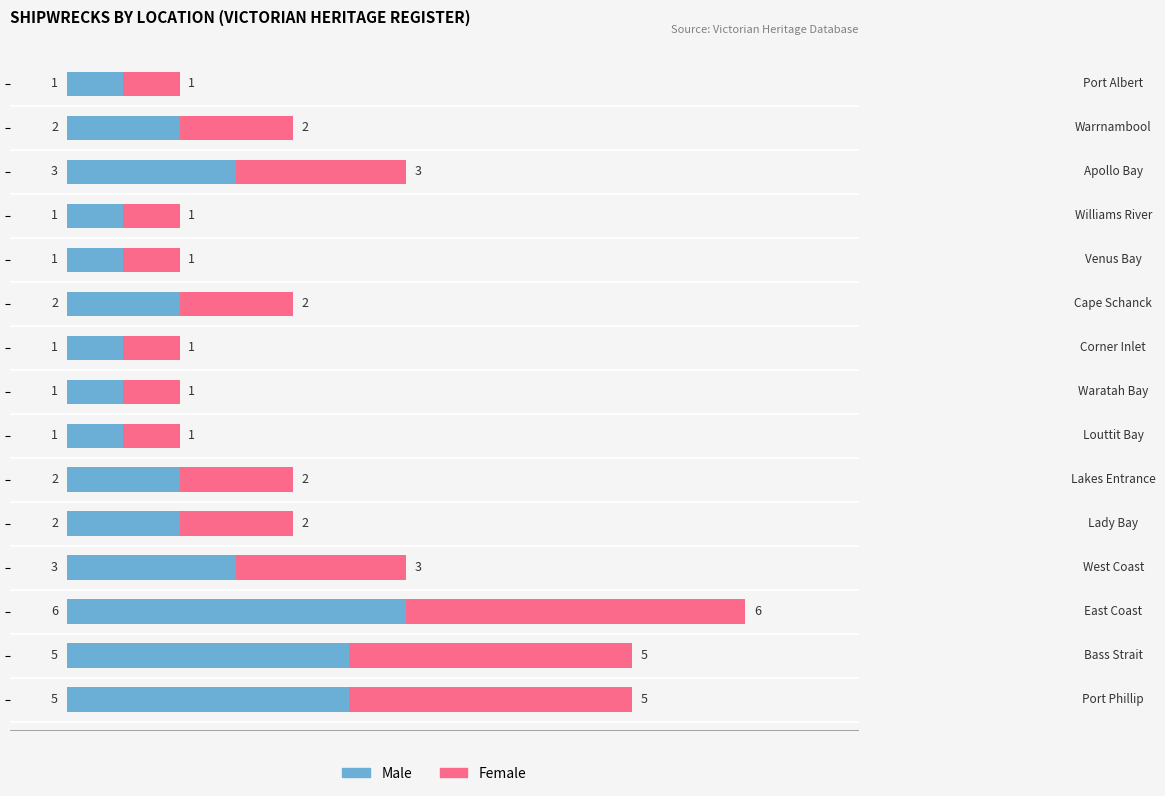

What is the difference between the maximum and minimum values in the Male series?

5